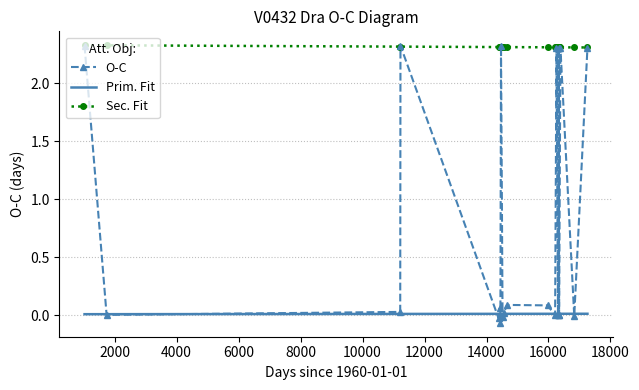

What is the difference between the second highest and second lowest values in the O-C series?

2.3